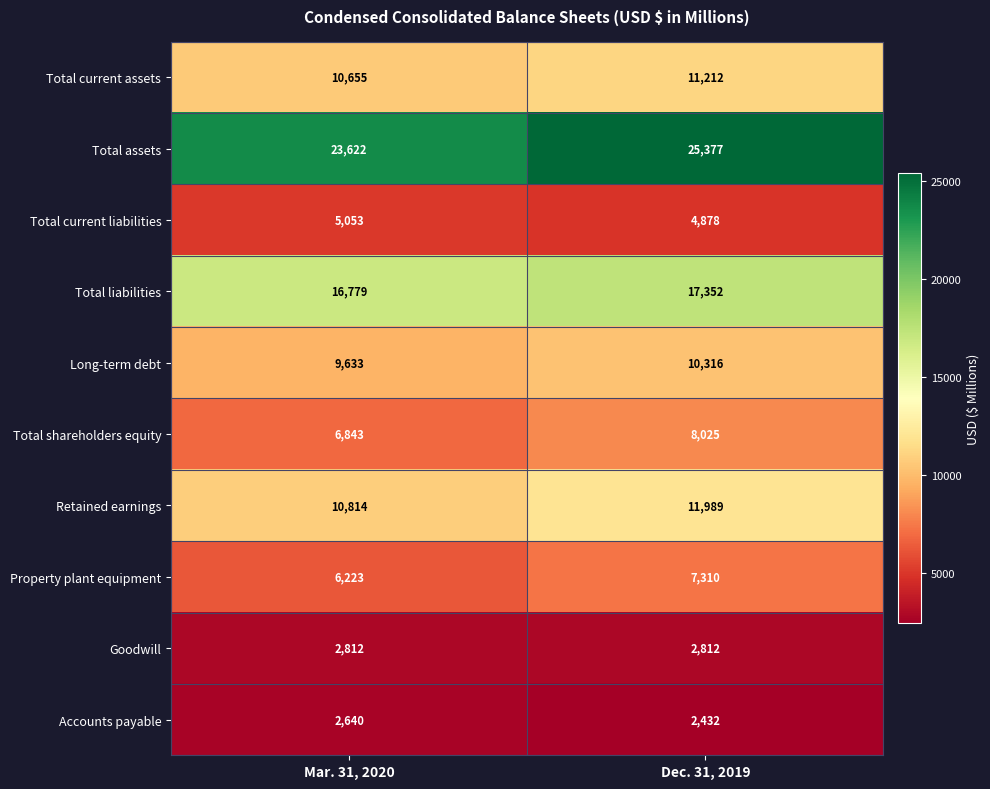

Count the number of data series in this chart.

10